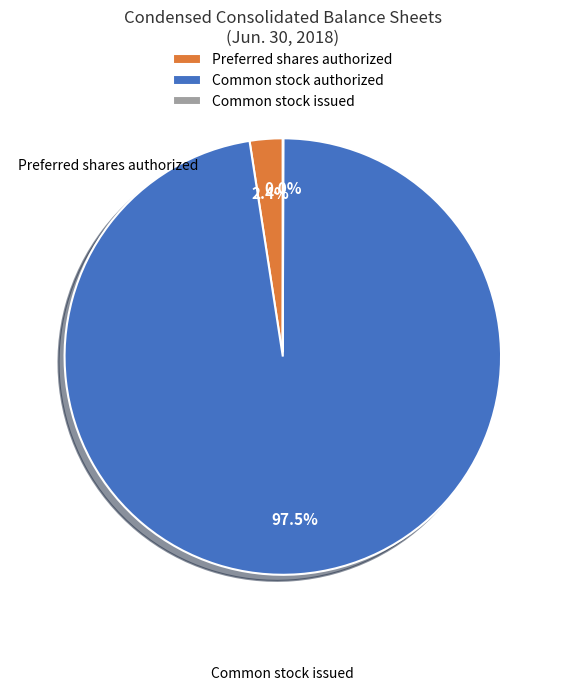

What is the largest slice in the pie chart?

Common stock authorized